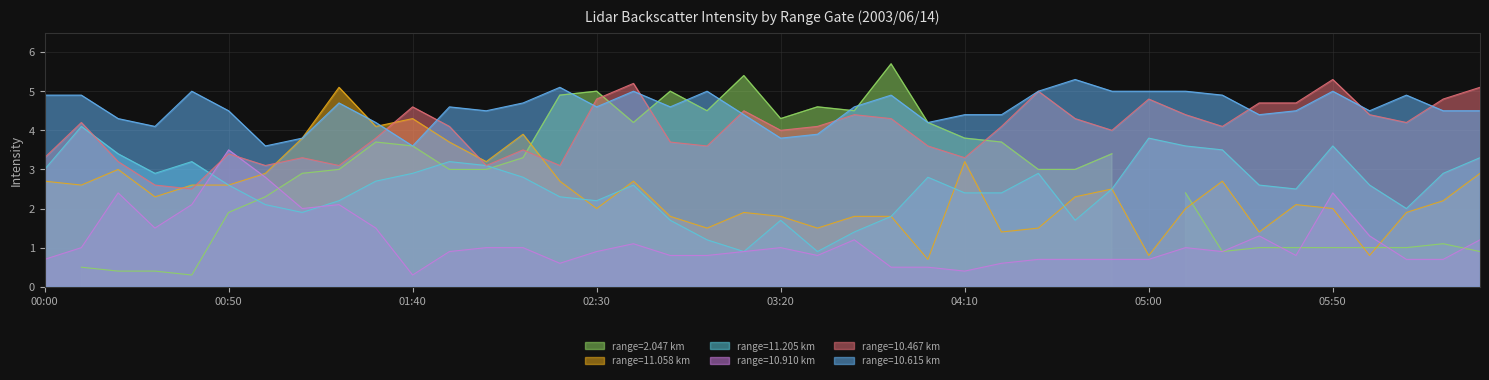

Where is 10.467 nearest to the value 3?

01:00